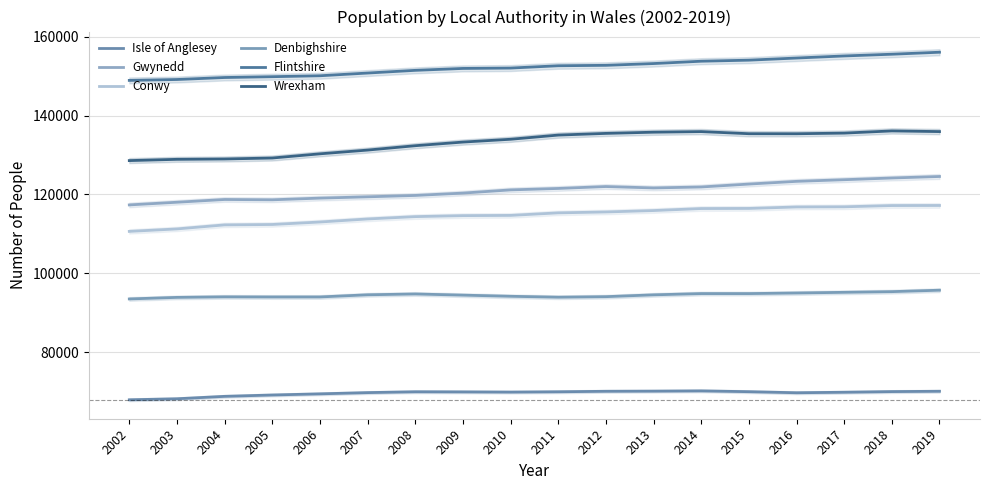

At which label is Conwy closest to 113913?

2007